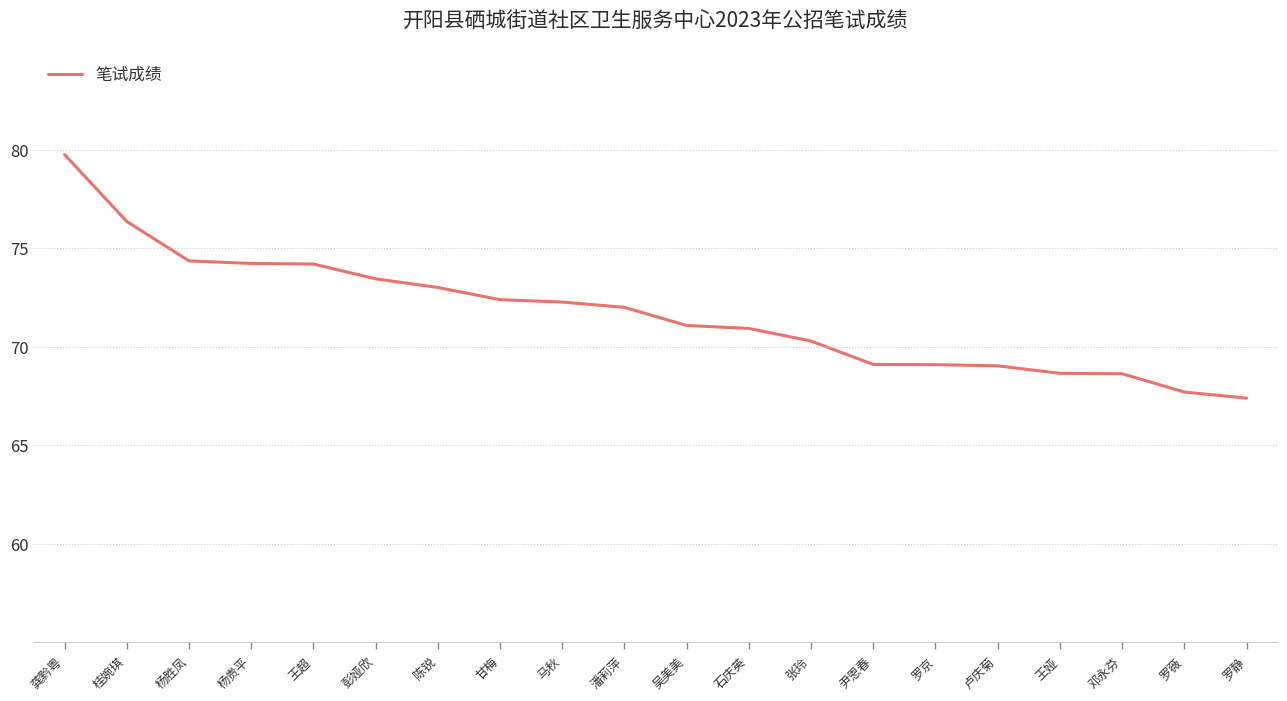

What is the approximate value at 邓永芬?

68.6